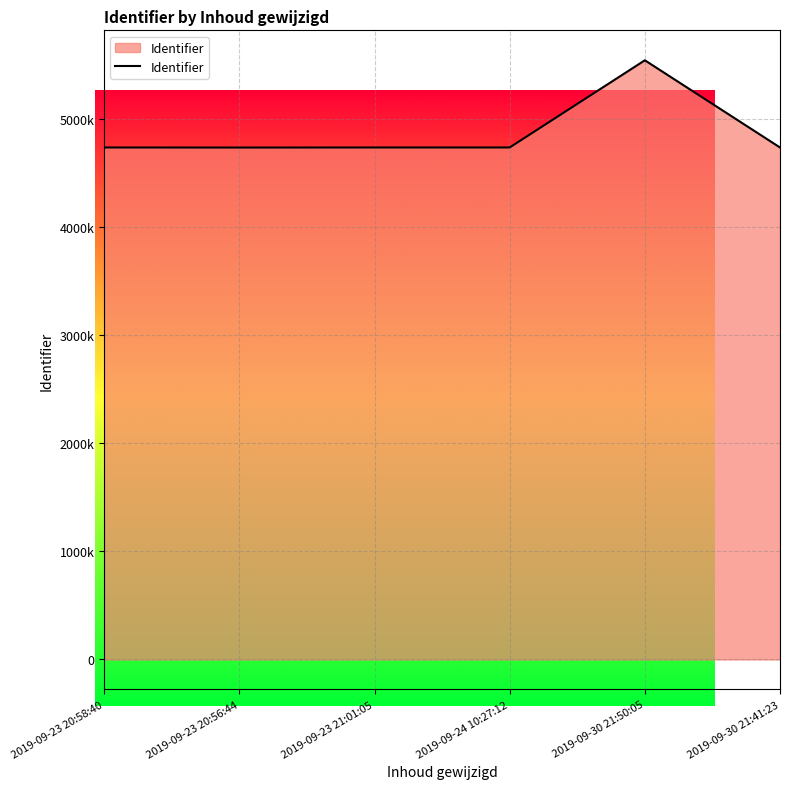

Is this an area chart (filled region under the line)?

Yes